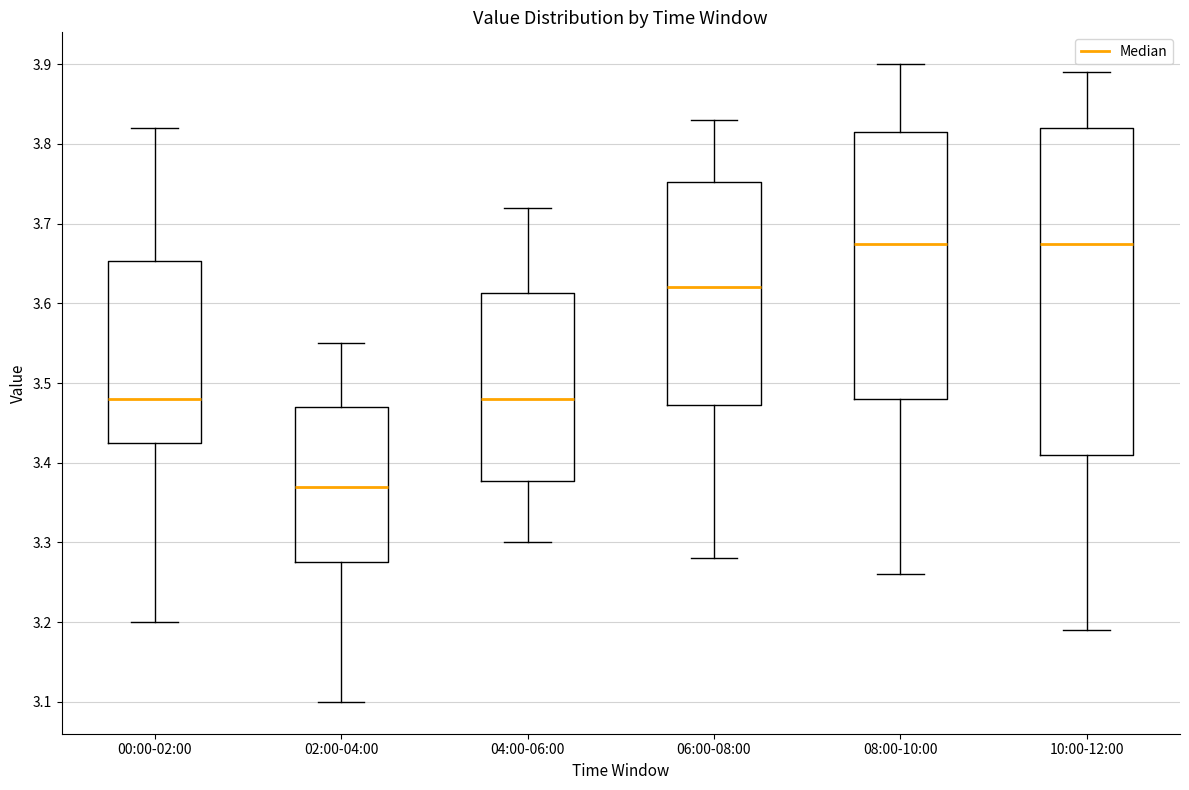

Which box is the tallest, from its lower edge to its upper edge?

10:00-12:00